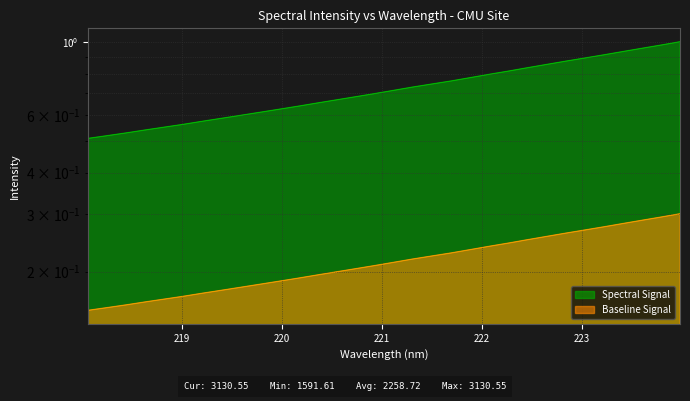

What is the average value?

0.7